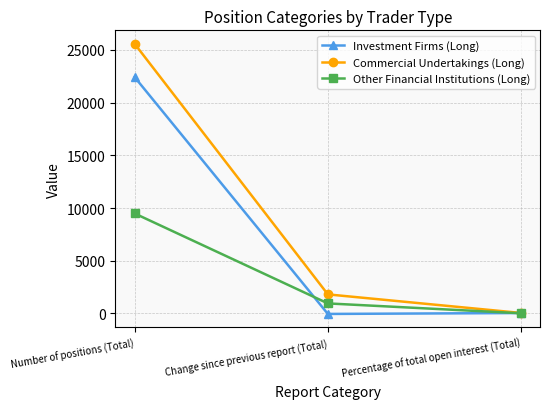

At how many categories does at least one series exceed 21379?

1